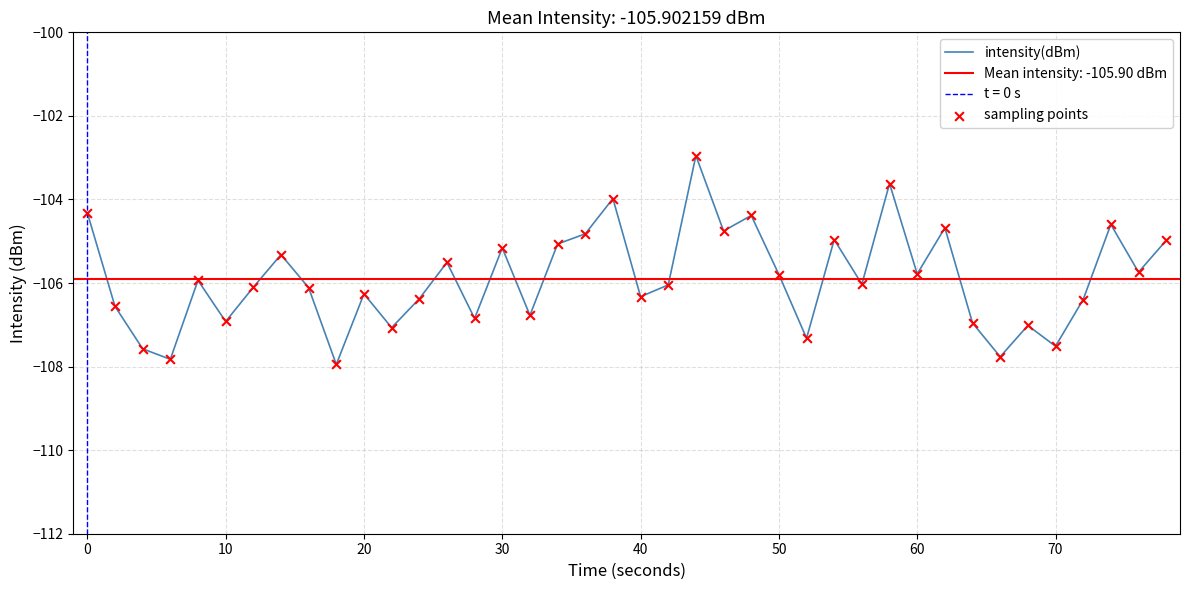

Which series reaches the minimum Y coordinate?

intensity(dBm)